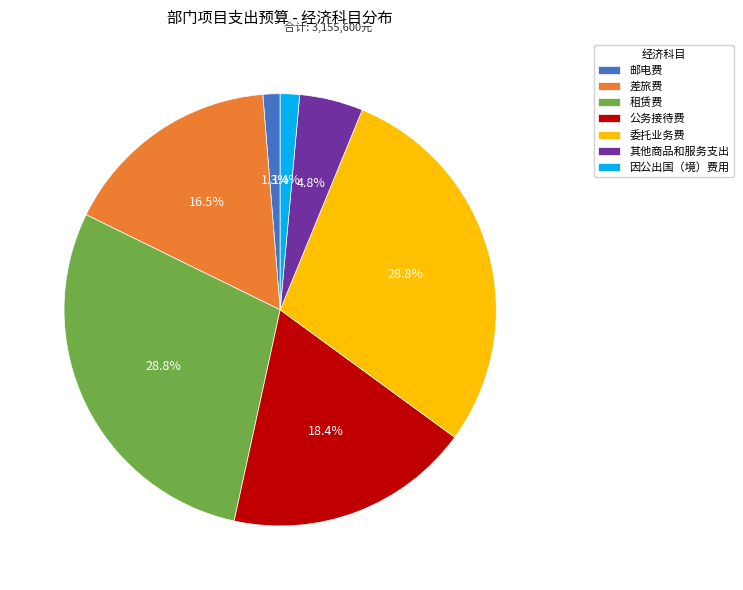

To the nearest percent, what portion does 租赁费 represent?

29%